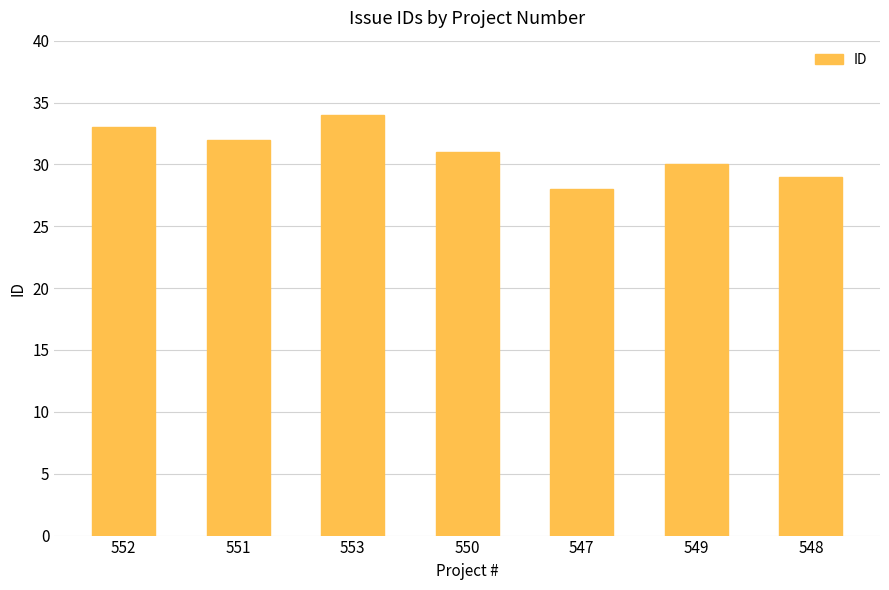

How many values are between 29 and 33?

5